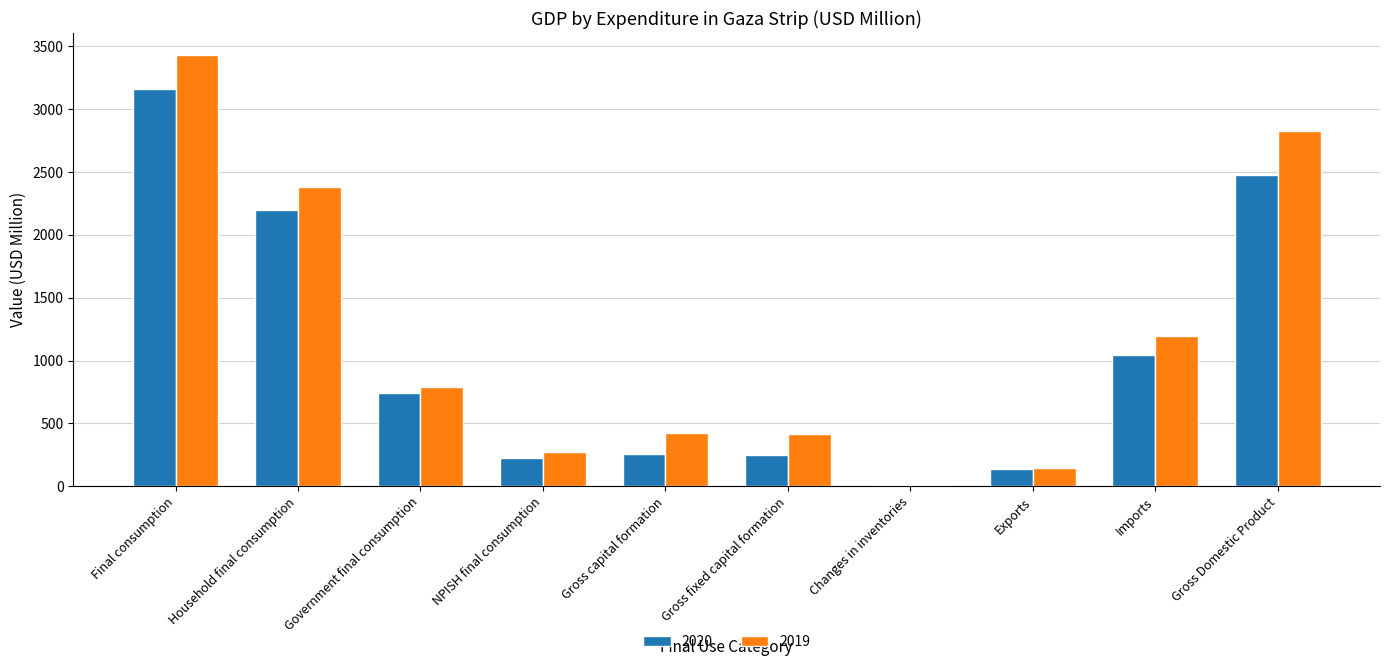

What is the greatest value displayed?

3435.0